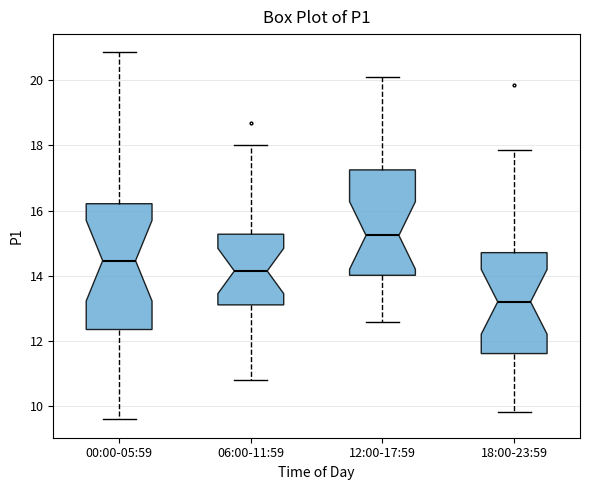

Which box has the lowest median line?

18:00-23:59